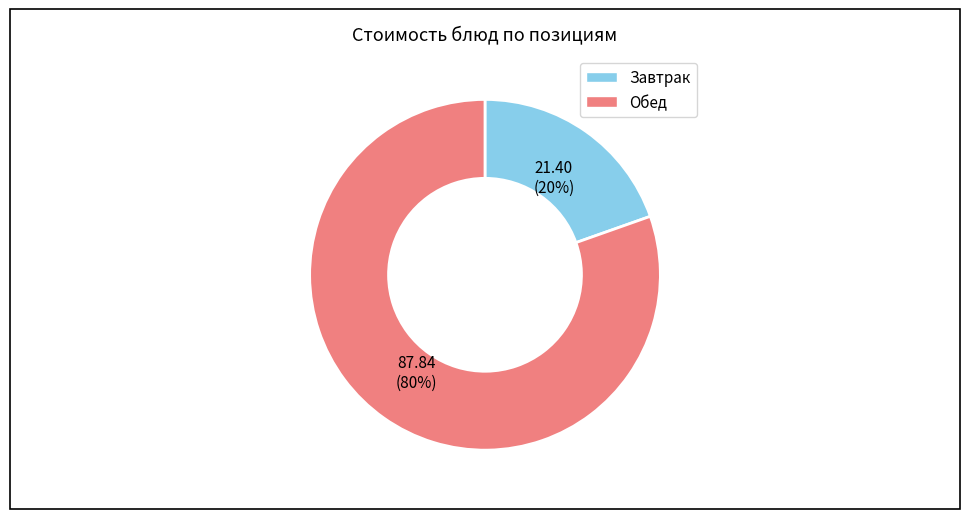

To the nearest percent, what is the average slice percentage?

50%